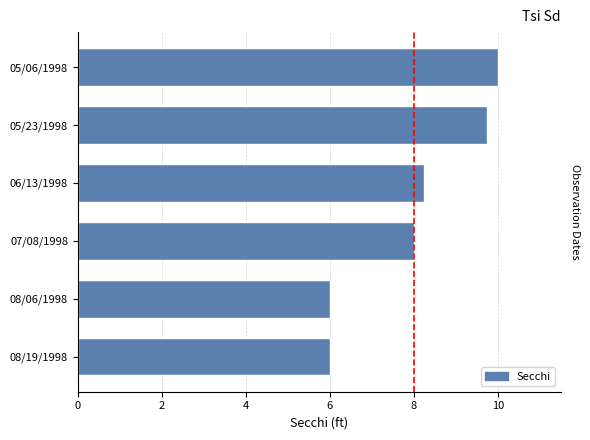

How many bars are there in total?

6